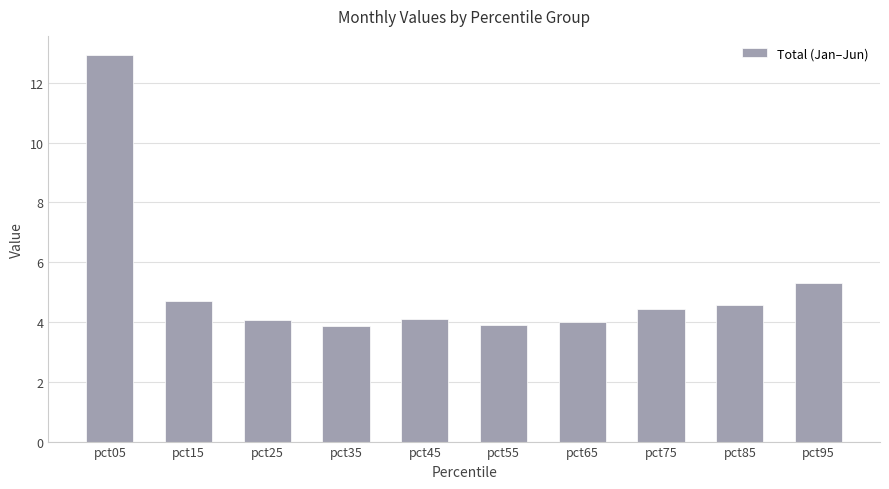

What is the average value?

5.2